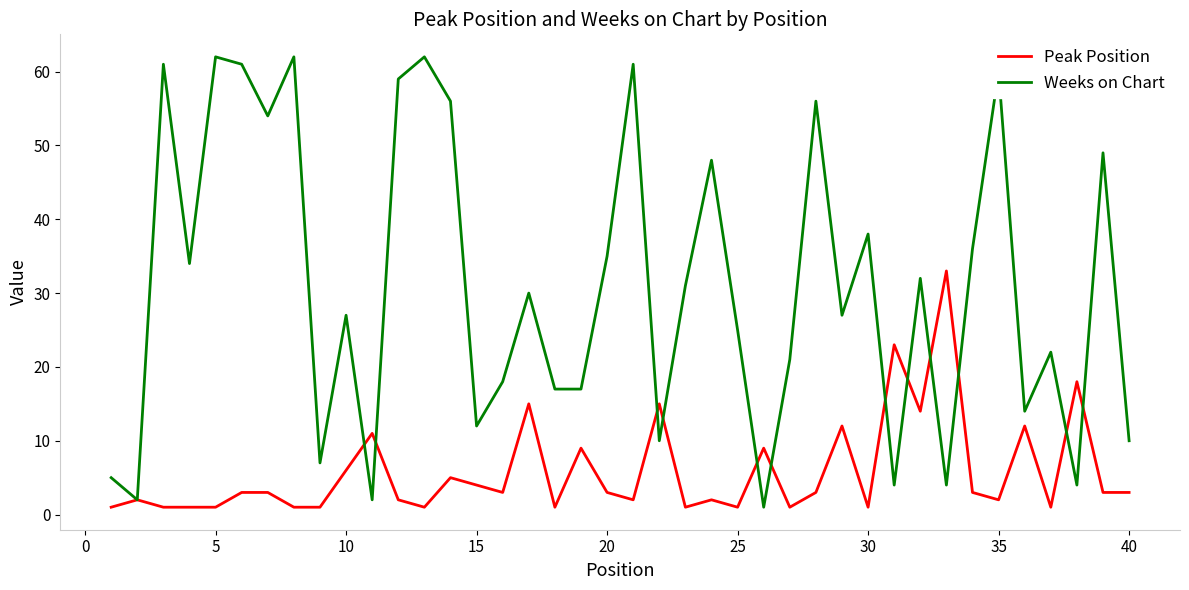

Rank the series by their average value, from highest to lowest.

Weeks on Chart, Peak Position